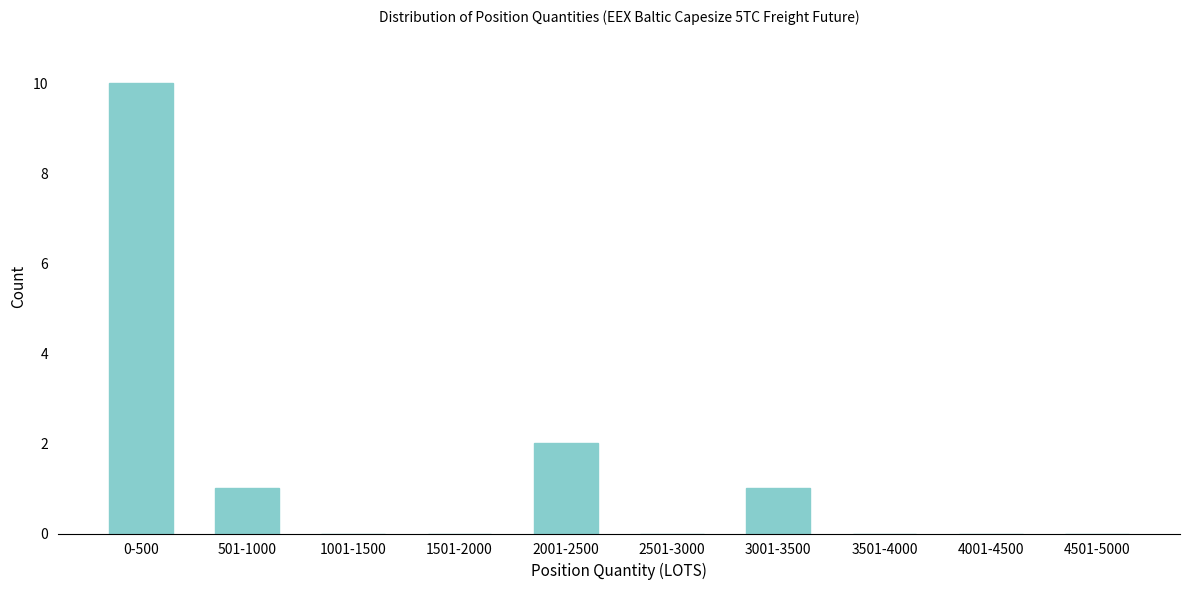

Reading left to right, extract all data points from this chart.

0-500=10	501-1000=1	1001-1500=0	1501-2000=0	2001-2500=2	2501-3000=0	3001-3500=1	3501-4000=0	4001-4500=0	4501-5000=0